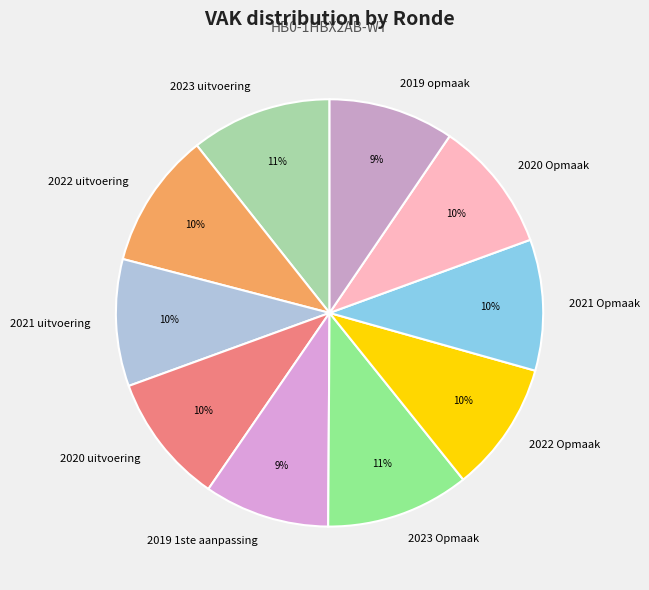

What percentage is the 2020 uitvoering slice, to the nearest percent?

10%